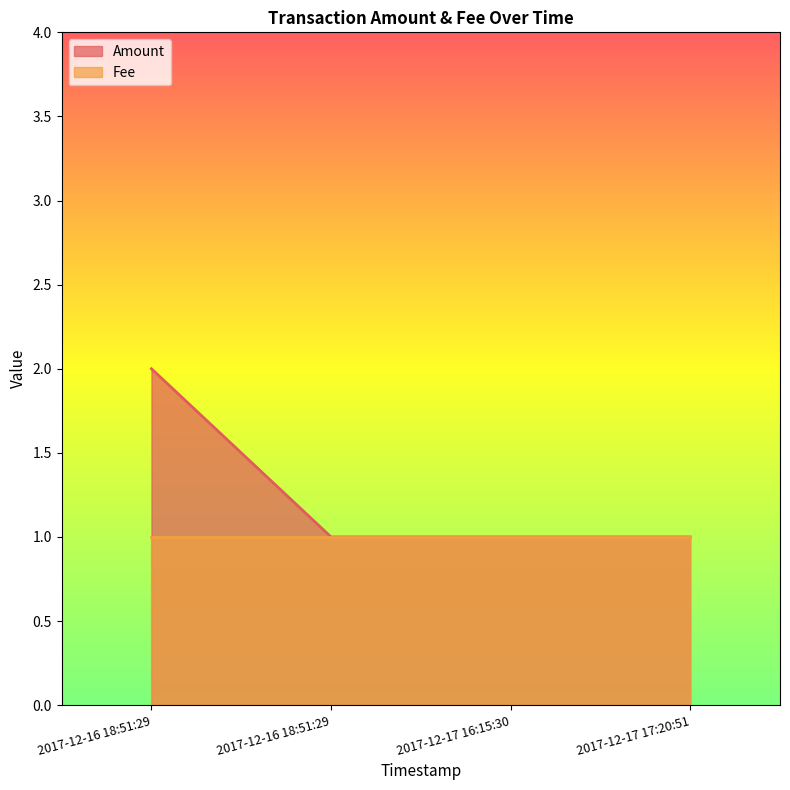

Approximately how many times larger is the value at 2017-12-16 18:51:29 compared to 2017-12-17 16:15:30?

2.0